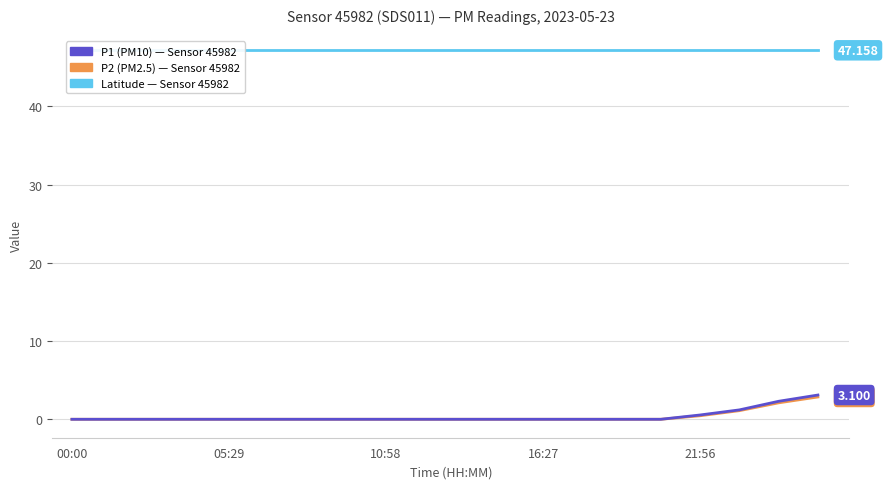

At which label is lat closest to 47?

00:00